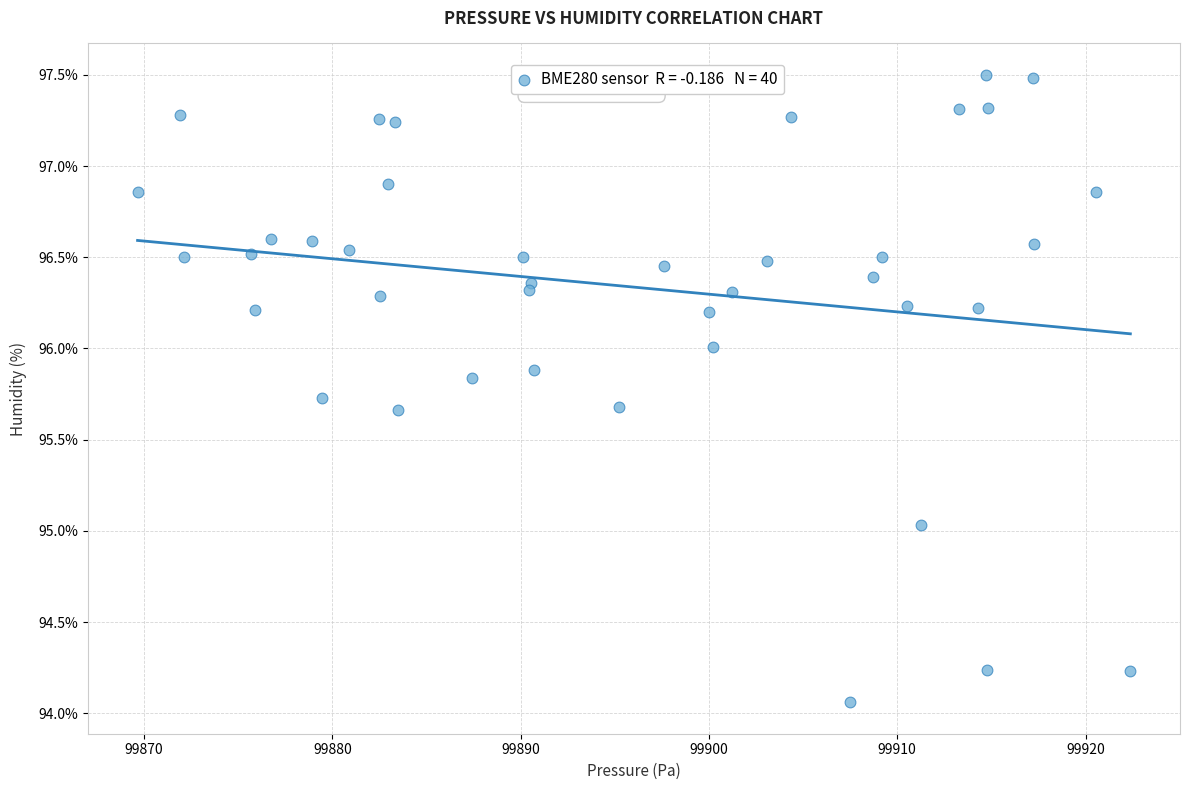

What is the range of X values (max minus min)?

52.7